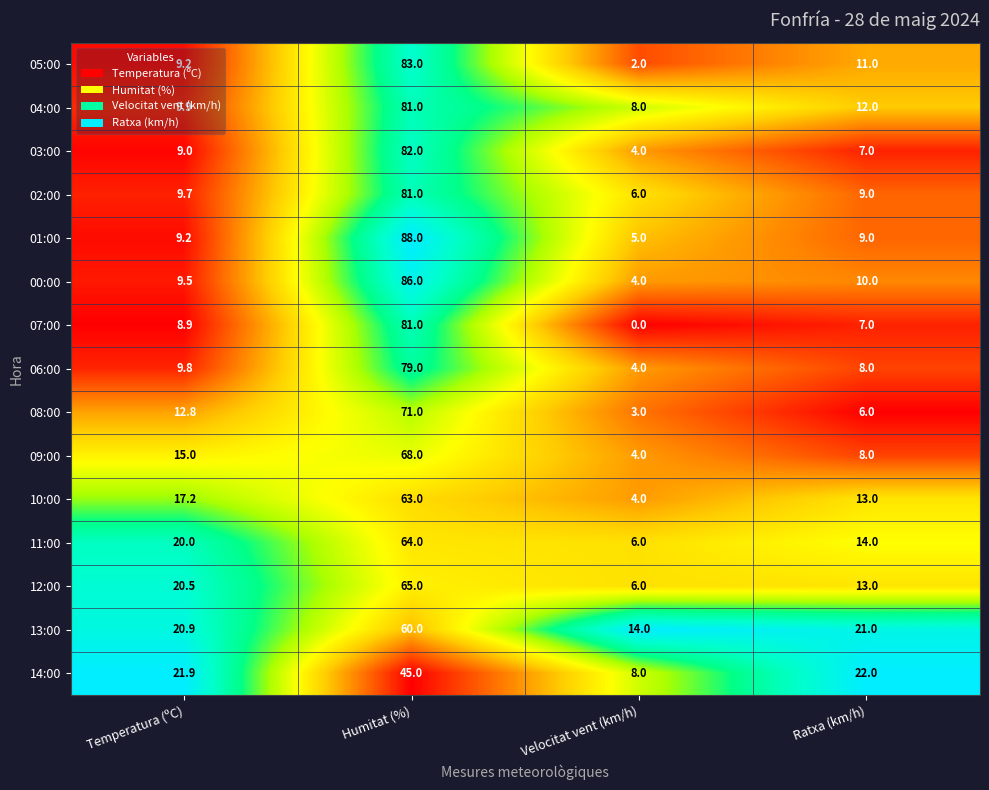

What is the sum of all 04:00 values?

110.9